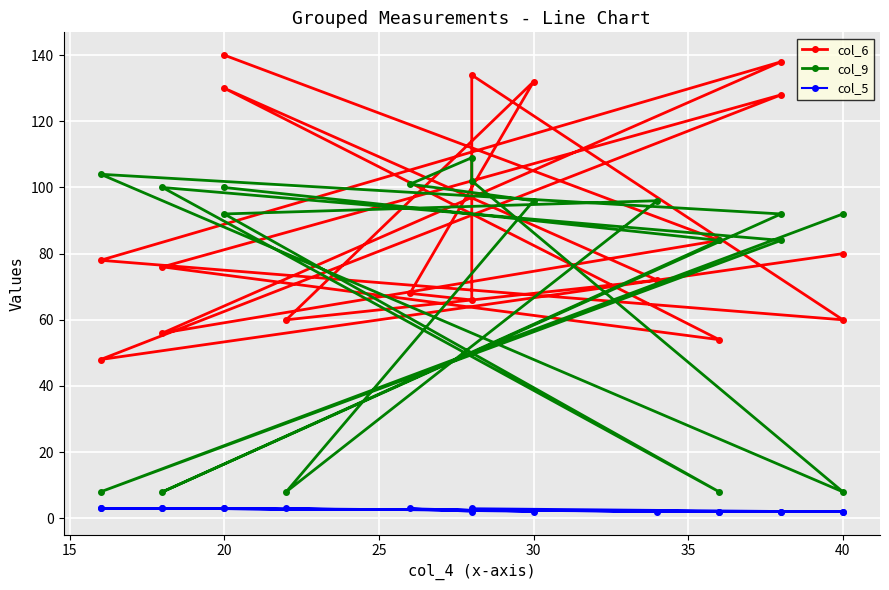

What is the difference between the second highest and second lowest values in the col_6 series?

84